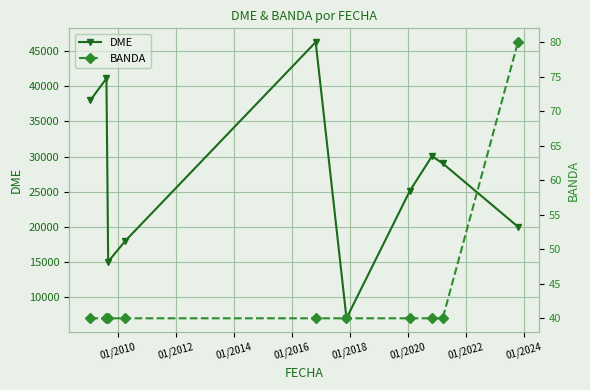

True or false: BANDA and DME intersect in this chart.

False